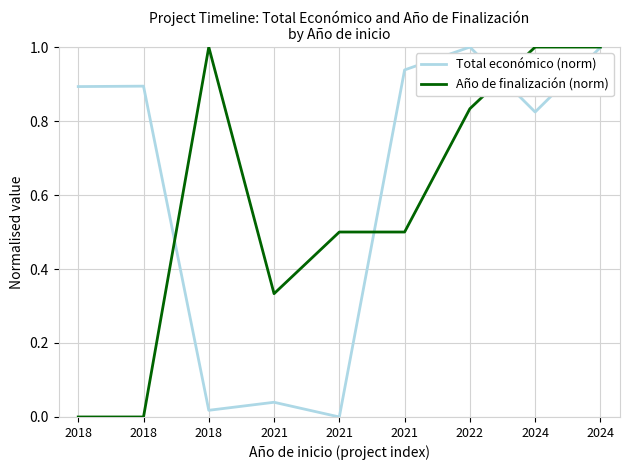

Is it true that Año de finalización (norm) equals 0.6 at 2024?

False